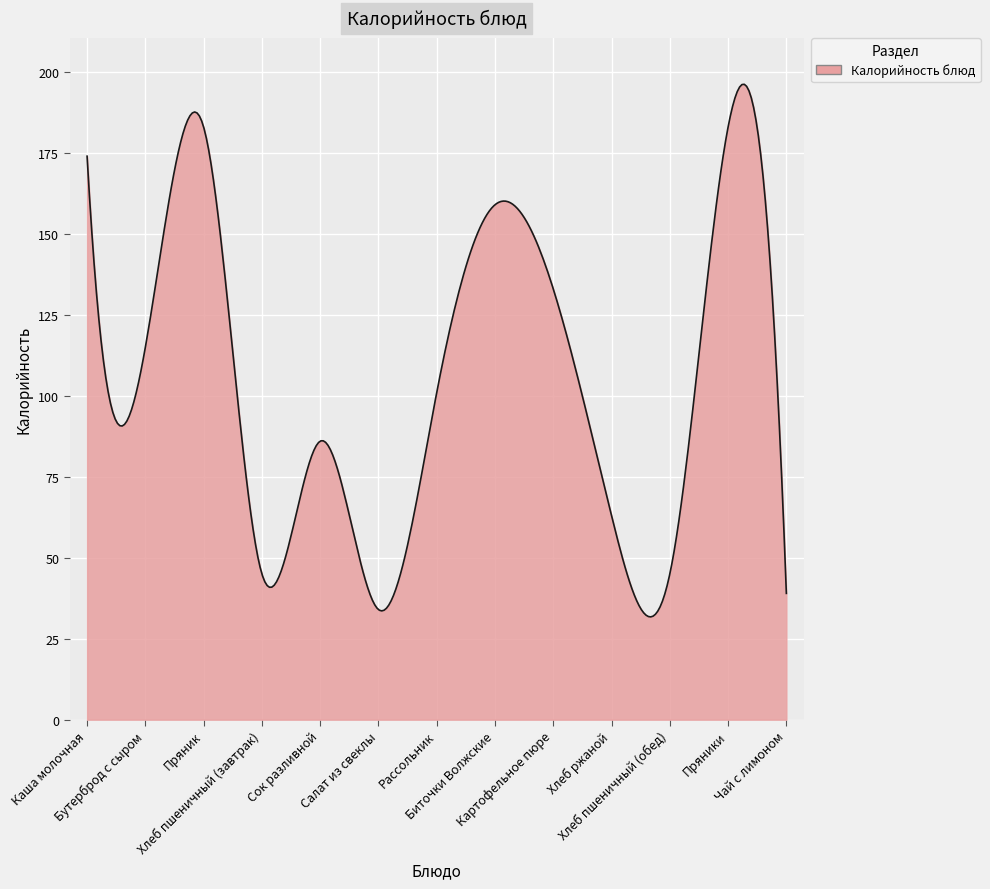

What is the average value?

105.6